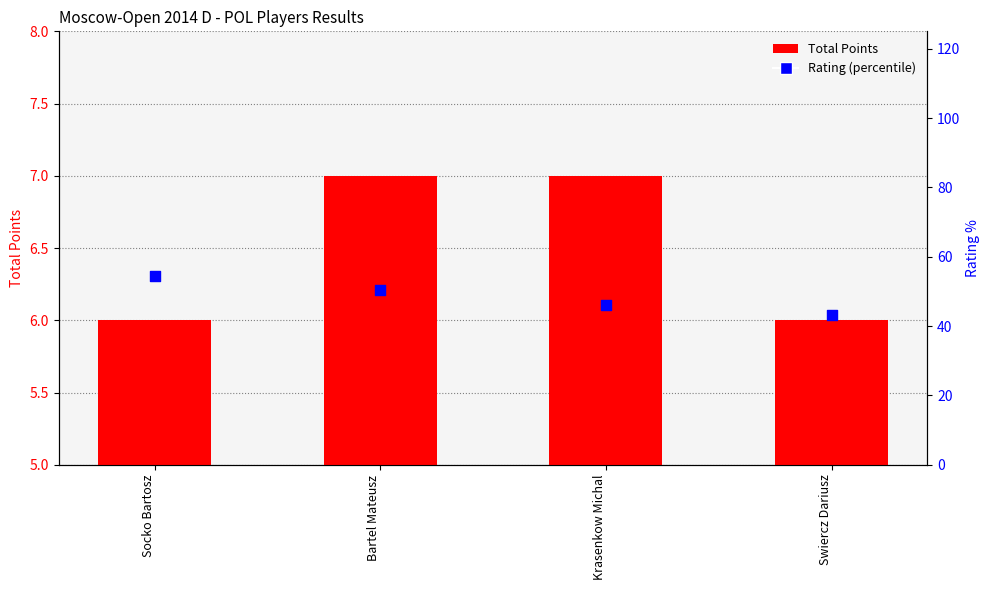

Which series has the largest total across all categories?

Rating (percentile)